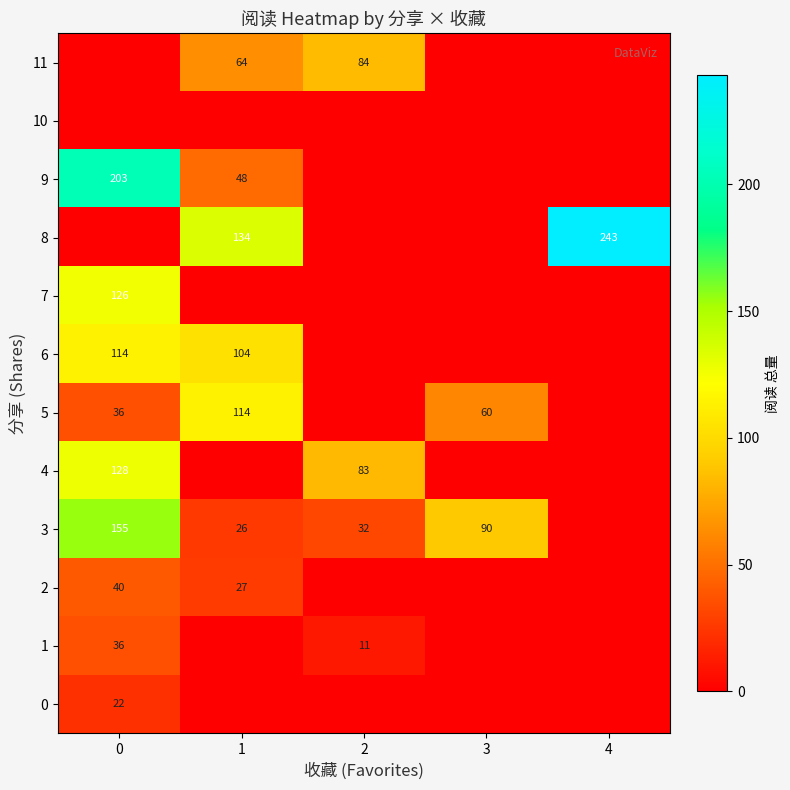

True or false: 8 has a value of 124 at 4.

False